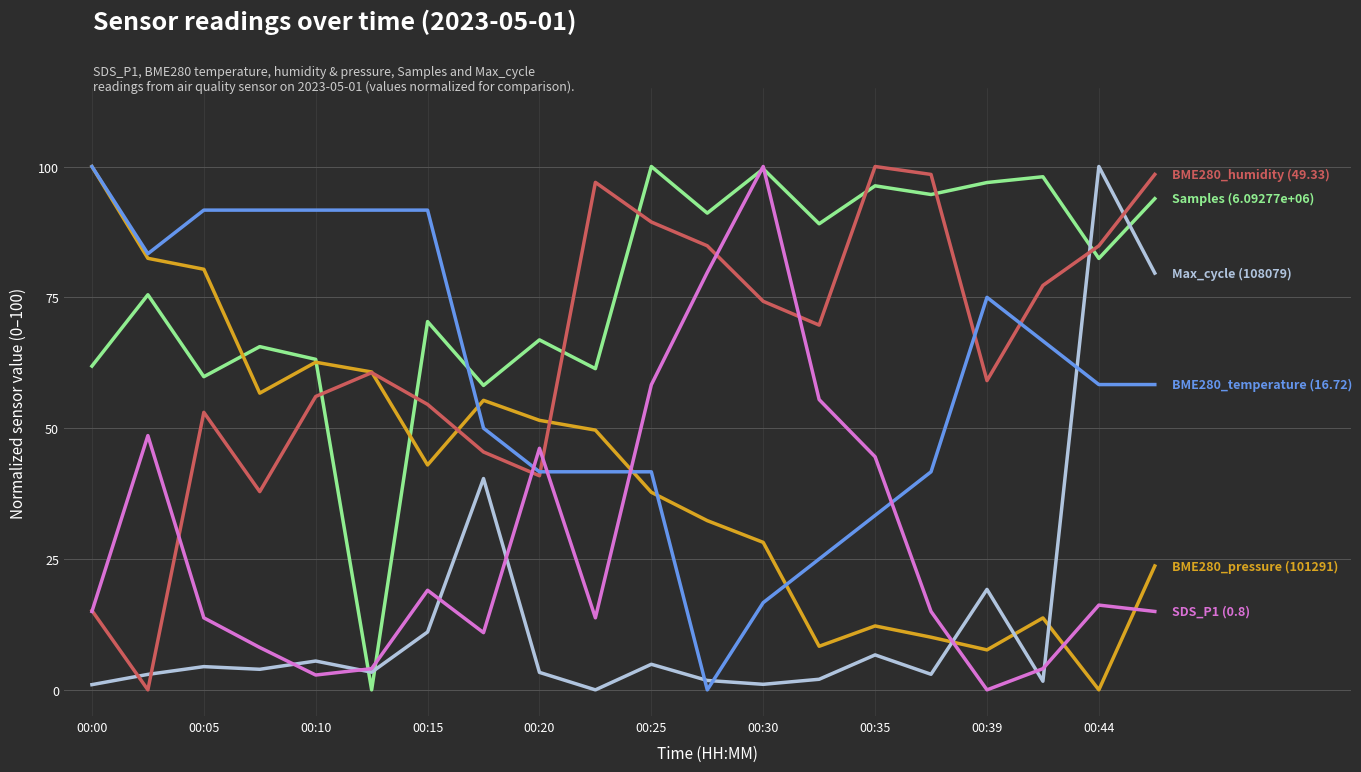

How many lines are shown in the chart?

6